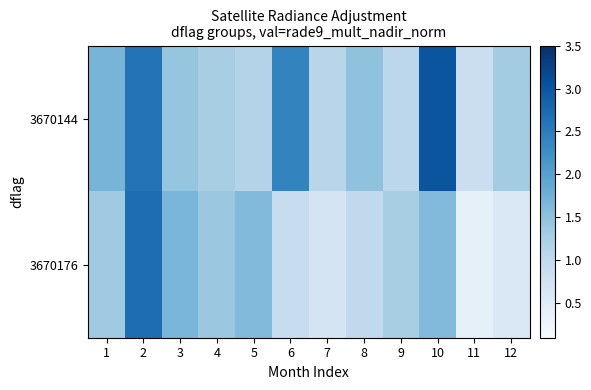

Reading left to right, extract all data points from this chart.

3670144: 1=1.7	2=2.6	3=1.5	4=1.3	5=1.1	6=2.4	7=1.1	8=1.5	9=1.1	10=3.0	11=0.9	12=1.3
3670176: 1=1.3	2=2.7	3=1.7	4=1.4	5=1.6	6=0.9	7=0.7	8=1.0	9=1.3	10=1.6	11=0.4	12=0.6